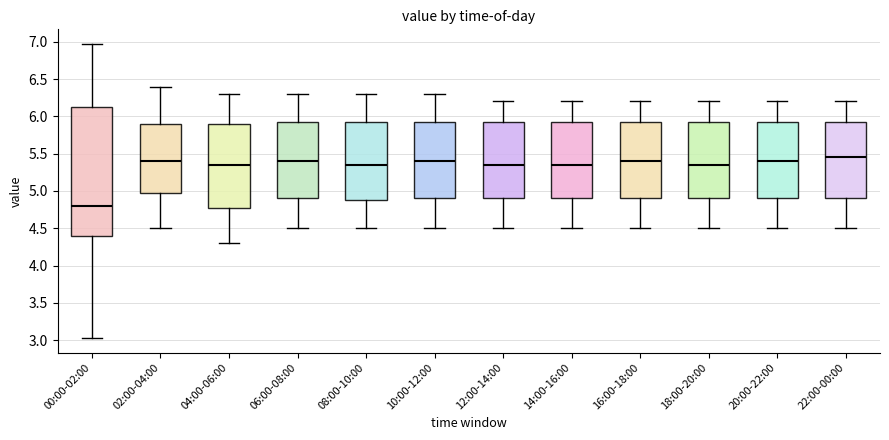

Reading left to right, read every box against the y-axis: the position of its median line, the range the box covers, and the ends of its whiskers. The values are not printed on the chart, so give them approximately, as read against the axis.

00:00-02:00: median 4.80, box 4.40 to 6.15, whiskers 3.05 to 6.95
02:00-04:00: median 5.40, box 5.00 to 5.90, whiskers 4.50 to 6.40
04:00-06:00: median 5.35, box 4.80 to 5.90, whiskers 4.30 to 6.30
06:00-08:00: median 5.40, box 4.90 to 5.95, whiskers 4.50 to 6.30
08:00-10:00: median 5.35, box 4.90 to 5.95, whiskers 4.50 to 6.30
10:00-12:00: median 5.40, box 4.90 to 5.95, whiskers 4.50 to 6.30
12:00-14:00: median 5.35, box 4.90 to 5.95, whiskers 4.50 to 6.20
14:00-16:00: median 5.35, box 4.90 to 5.95, whiskers 4.50 to 6.20
16:00-18:00: median 5.40, box 4.90 to 5.95, whiskers 4.50 to 6.20
18:00-20:00: median 5.35, box 4.90 to 5.95, whiskers 4.50 to 6.20
20:00-22:00: median 5.40, box 4.90 to 5.95, whiskers 4.50 to 6.20
22:00-00:00: median 5.45, box 4.90 to 5.95, whiskers 4.50 to 6.20